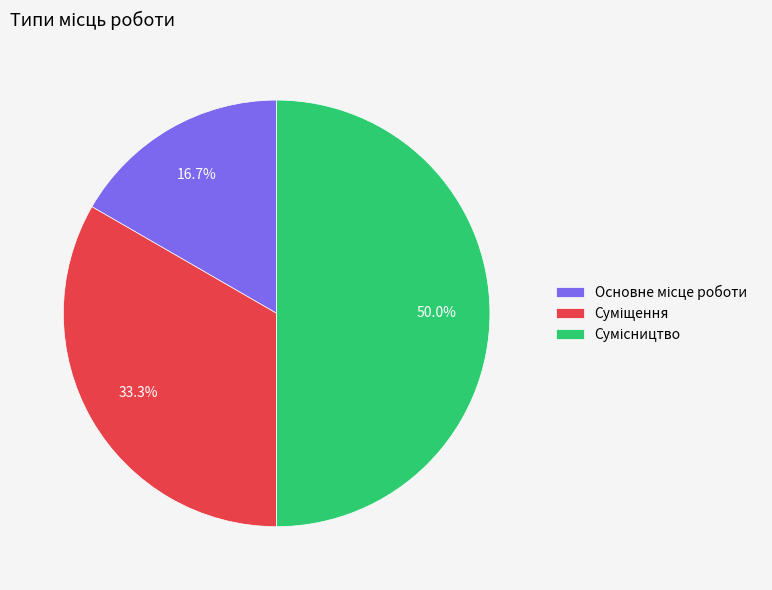

Count the number of slices in the pie.

3